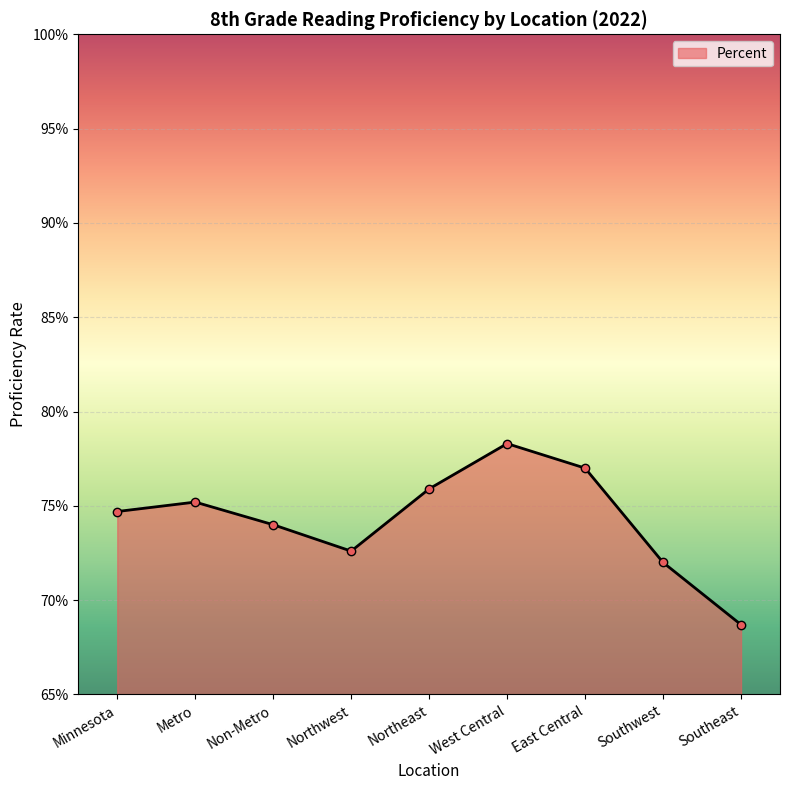

Is it true that the value at Northwest is 1.2?

False